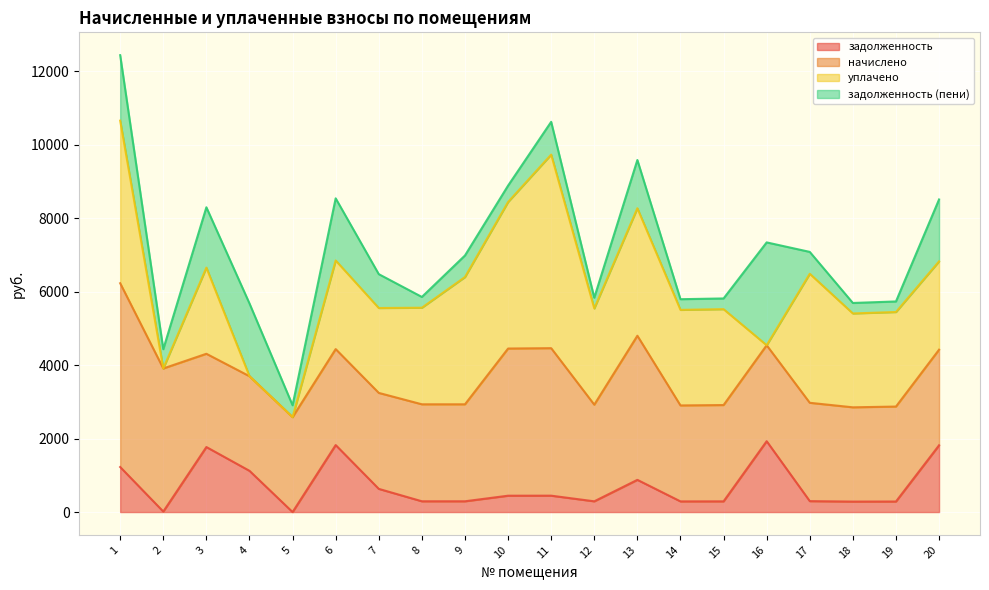

Between which two adjacent categories do уплачено and задолженность first intersect?

1 and 2